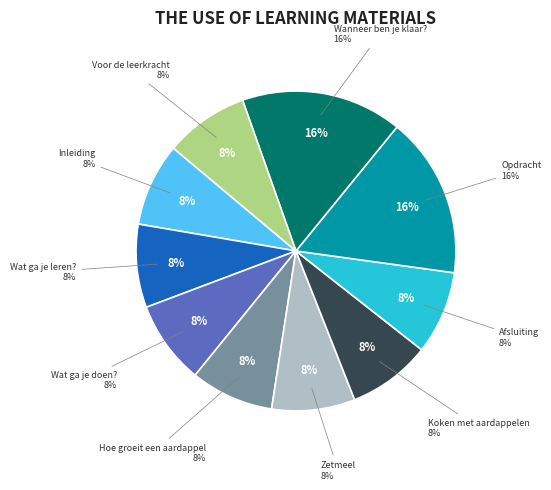

To the nearest percent, what portion does Koken met aardappelen represent?

8%